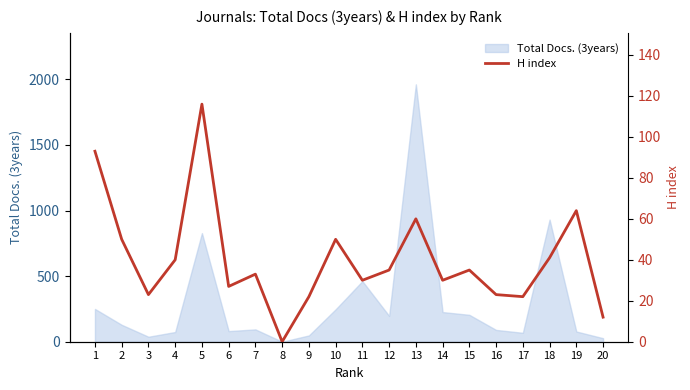

Reading right to left, extract all data points from this chart.

12	64	41	22	23	35	30	60	35	30	50	22	0	33	27	116	40	23	50	93